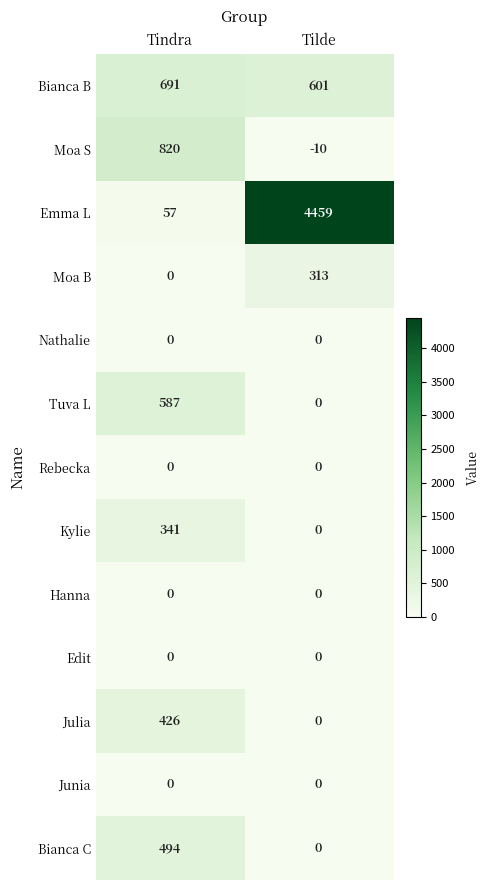

Between Tindra and Tilde, which series saw the biggest shift?

Emma L